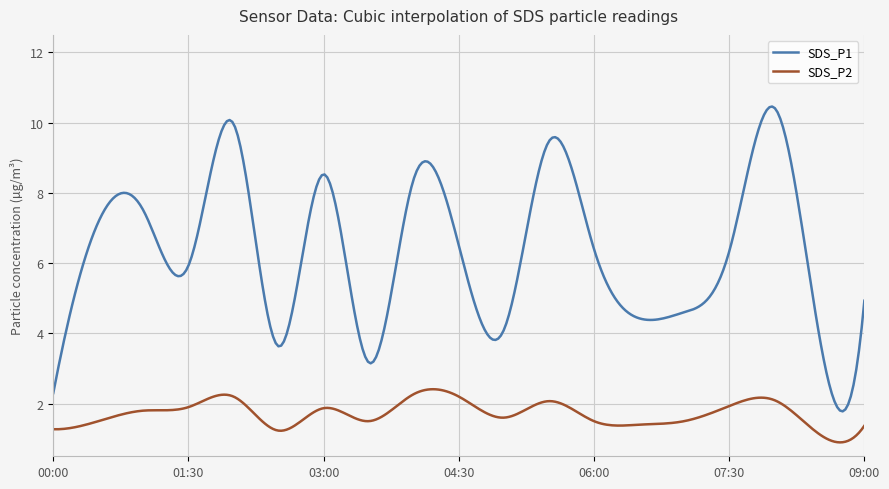

What is the lowest value of the SDS_P2 series?

0.9